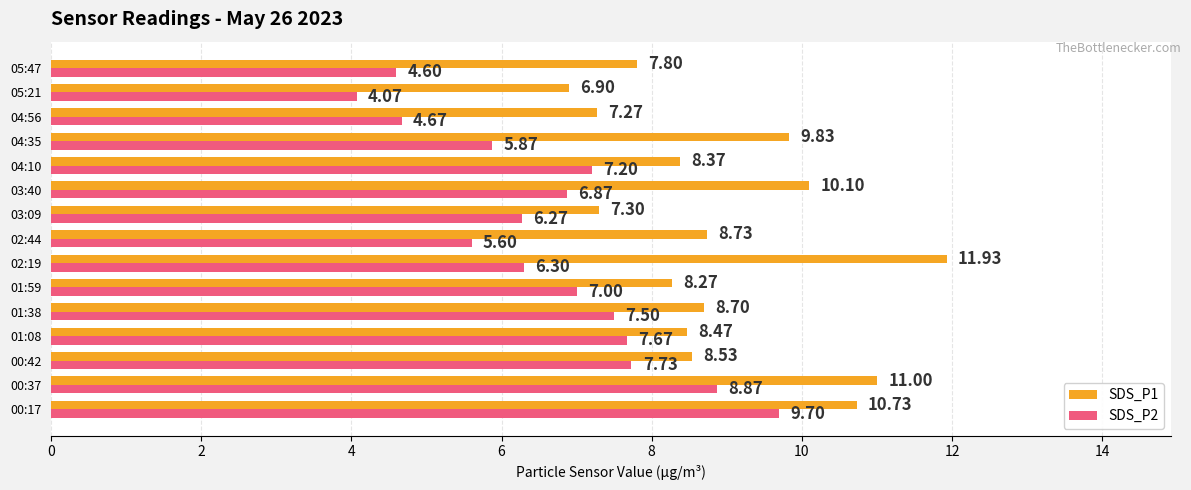

What is the average value of the SDS_P1 series?

8.9